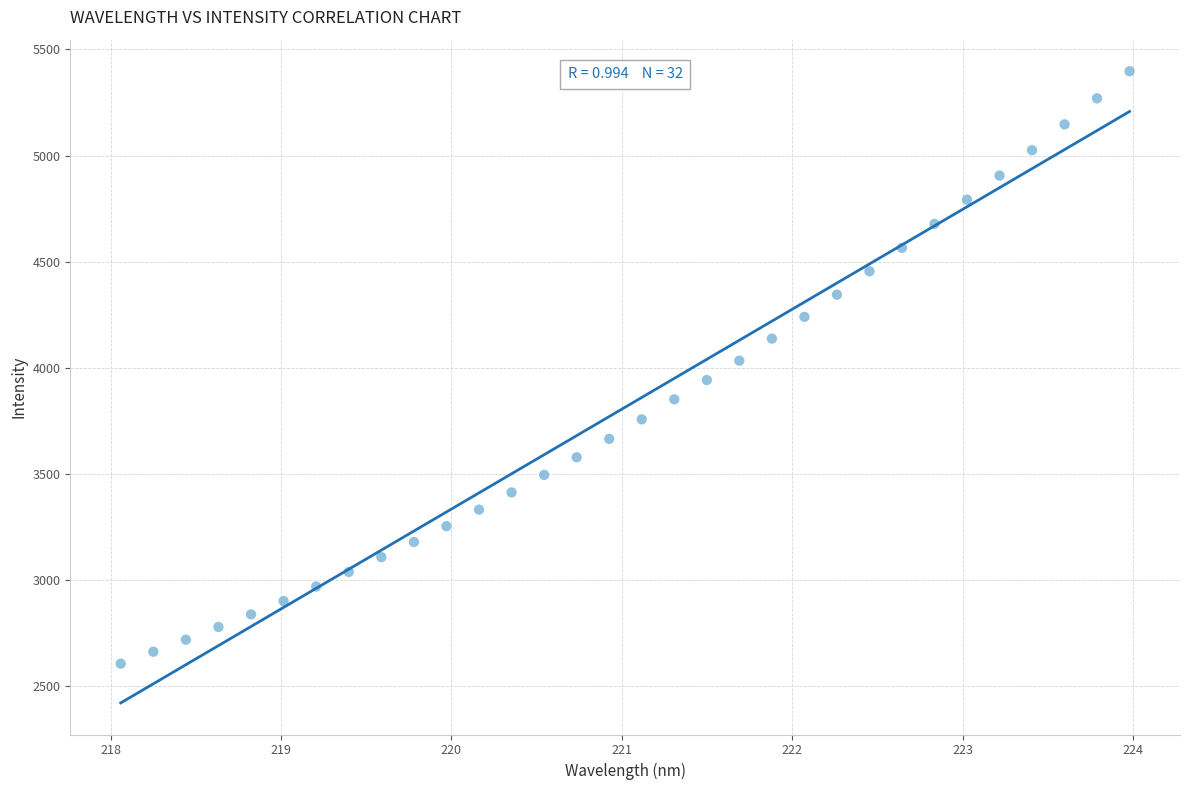

What is the range of Y values (max minus min)?

2791.3